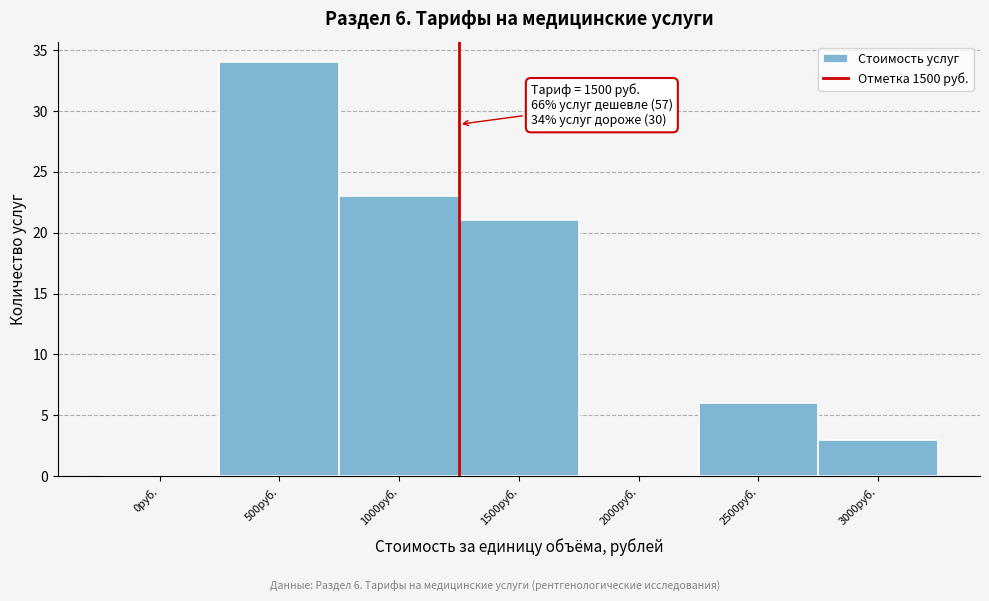

Reading left to right, what are all the values shown in this chart?

0руб.=0	500руб.=34	1000руб.=23	1500руб.=21	2000руб.=0	2500руб.=6	3000руб.=3